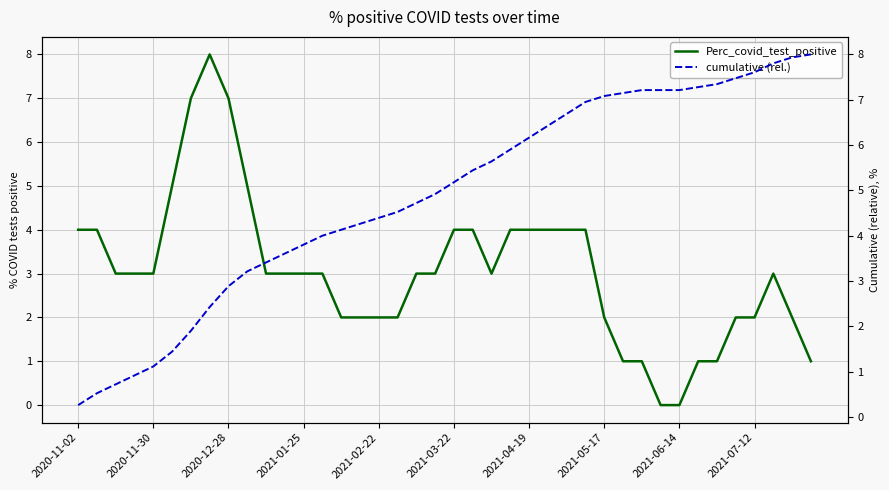

What is the maximum value for Perc_covid_test_positive?

8